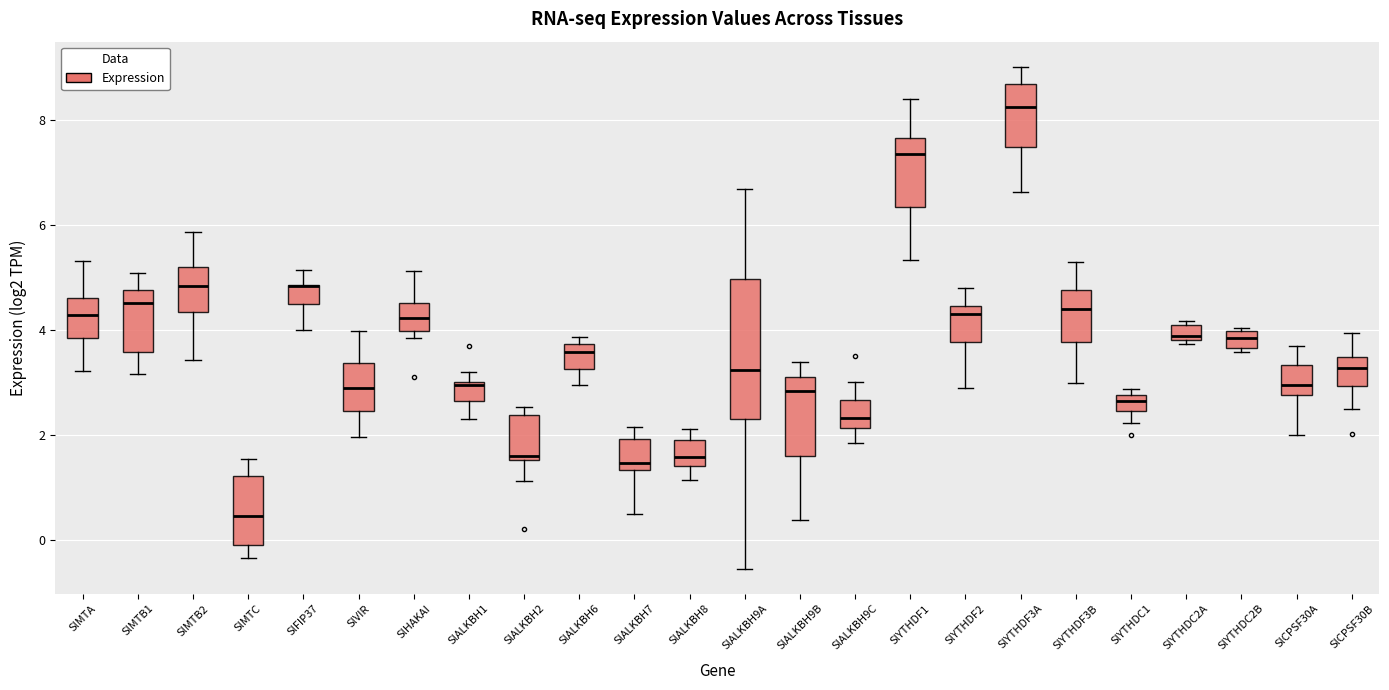

Which box is the tallest, from its lower edge to its upper edge?

SlALKBH9A